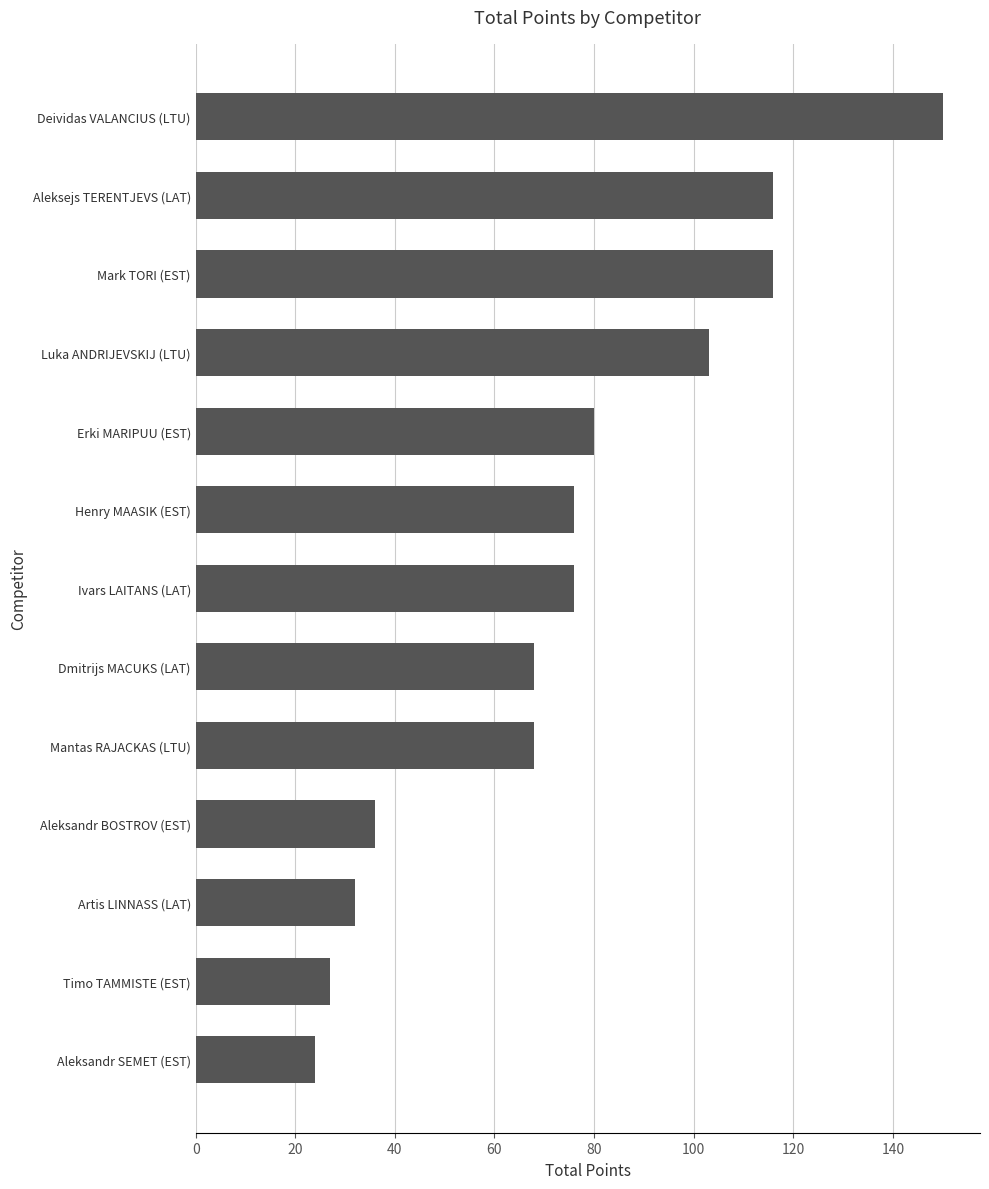

What is the greatest value displayed?

150